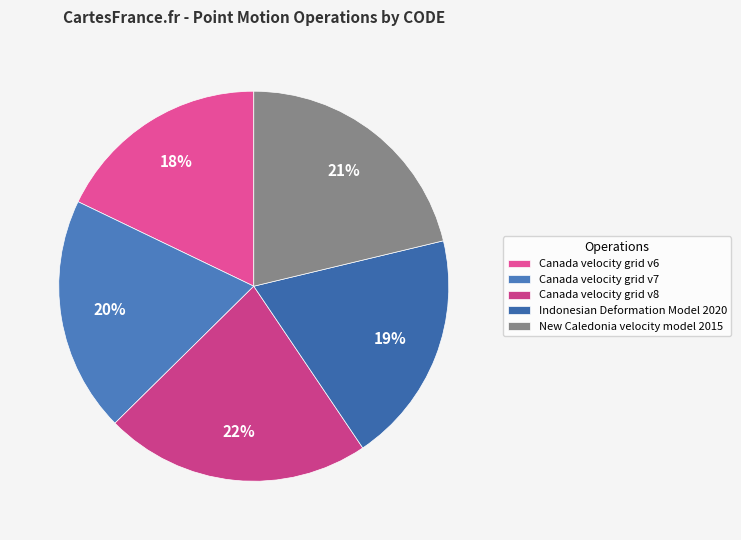

Which category has the smallest portion of the pie?

Canada velocity grid v6